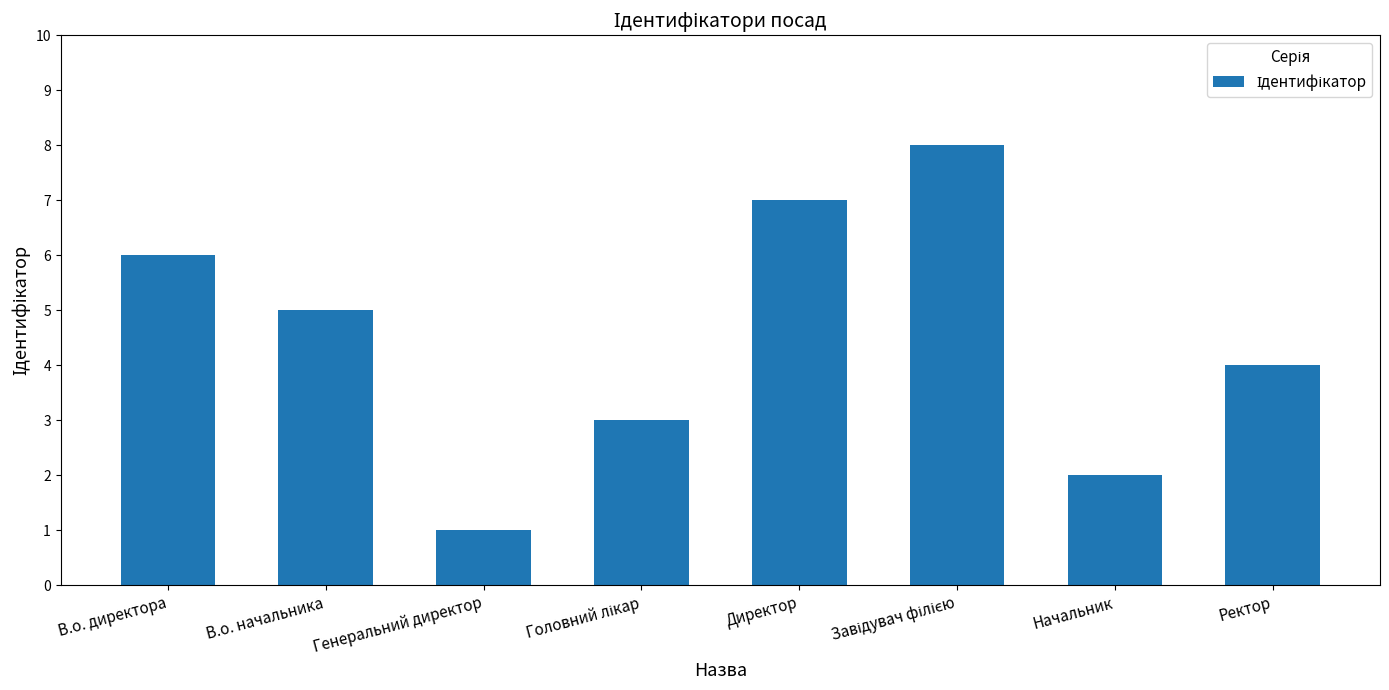

What is the difference between the second highest and second lowest values?

5